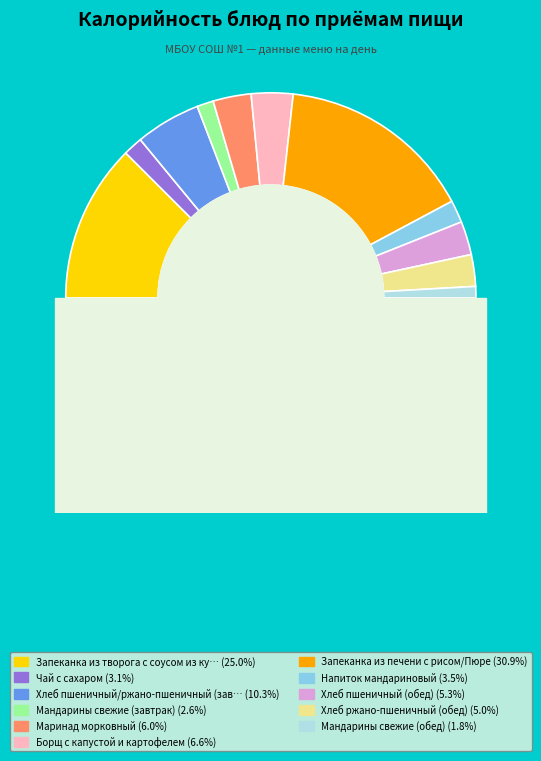

What percentage do Маринад морковный and Хлеб пшеничный (обед) together represent?

11.3%